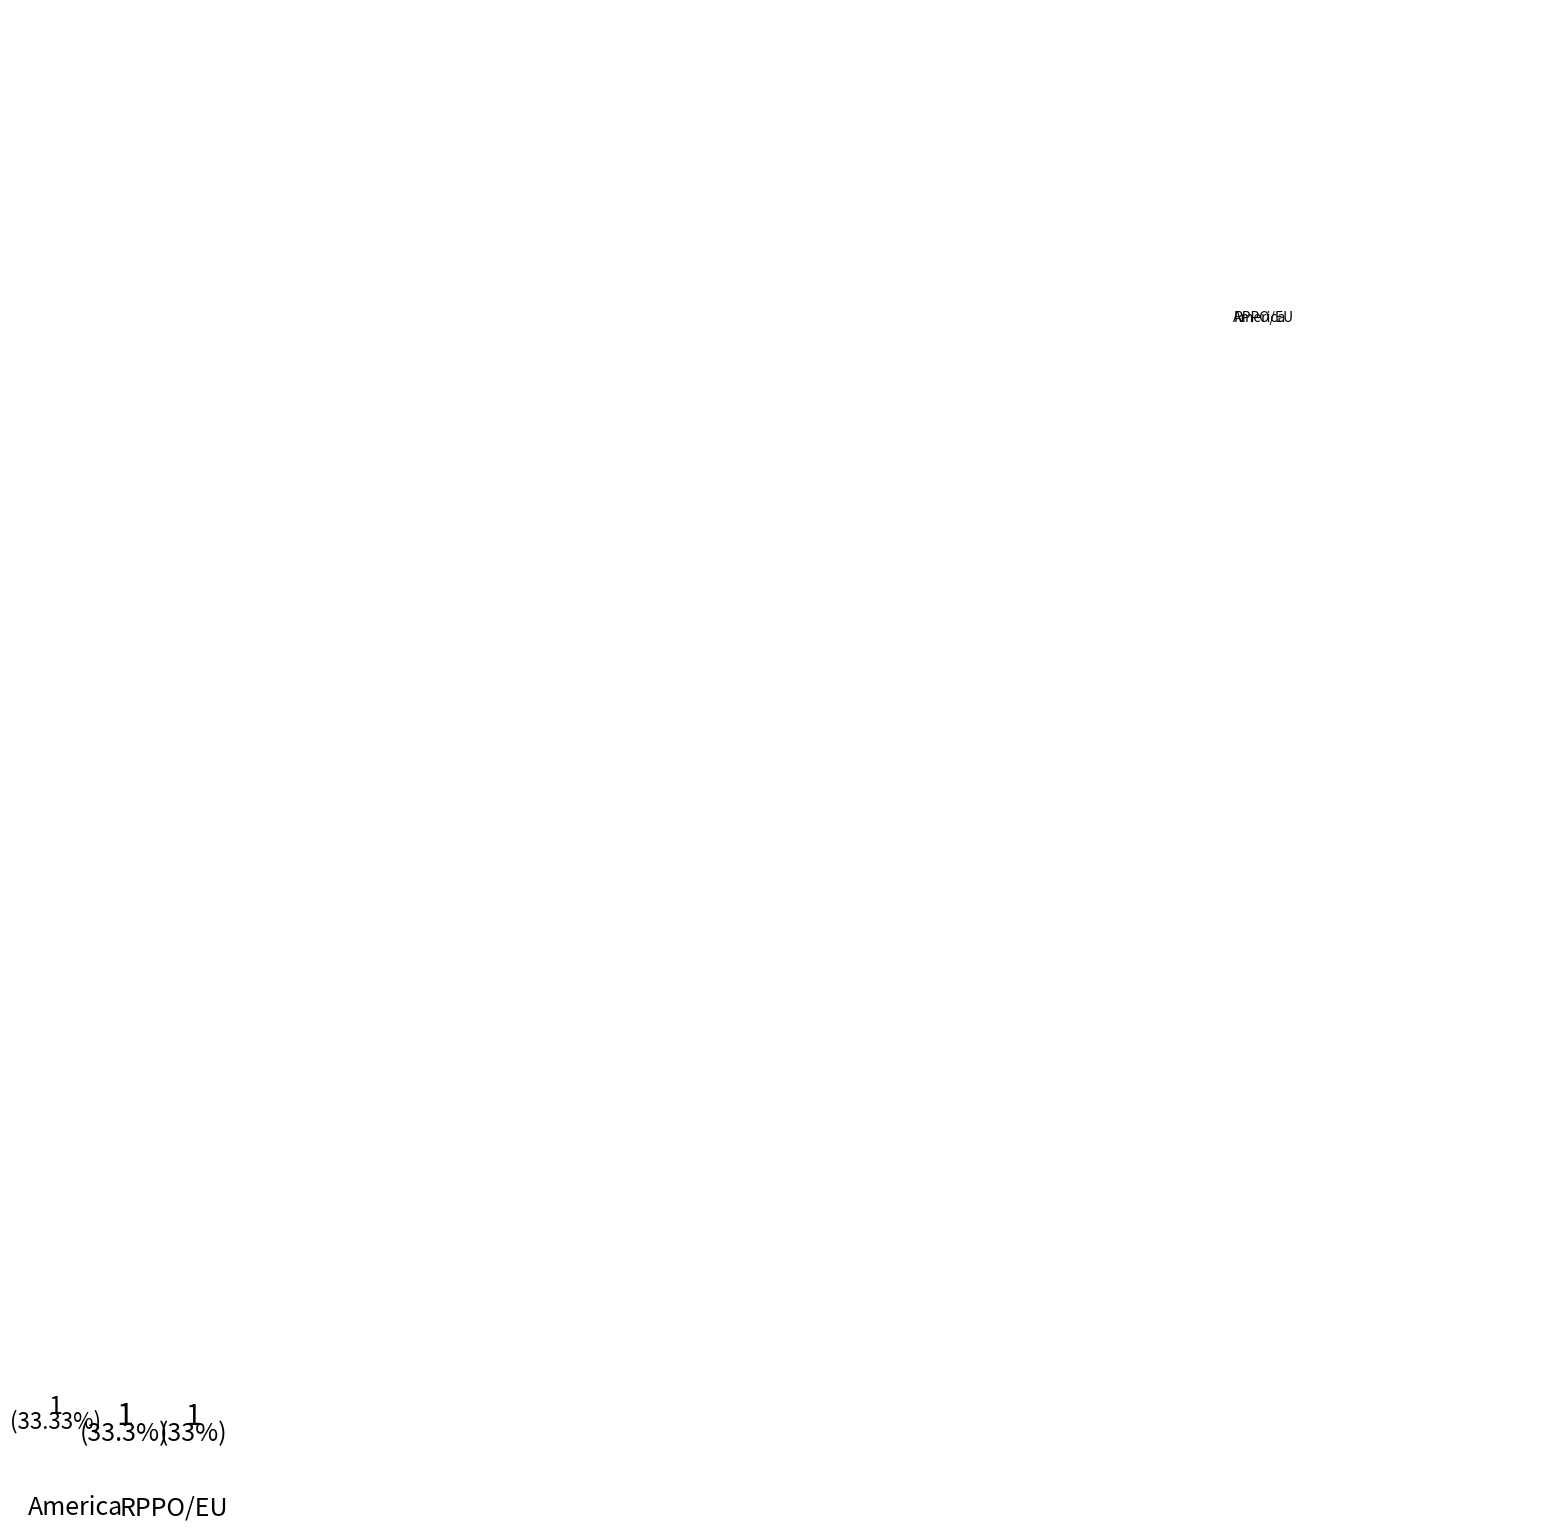

Is there a majority slice in this chart?

Yes